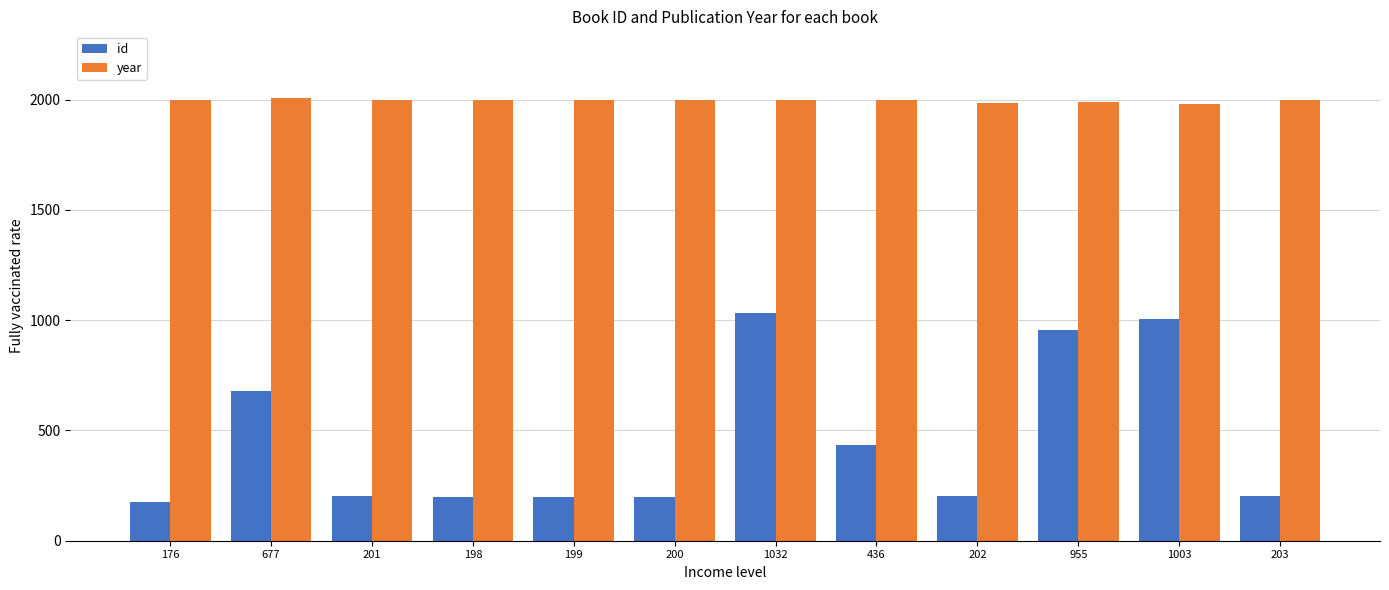

What is the total value across all series at 202?

2186